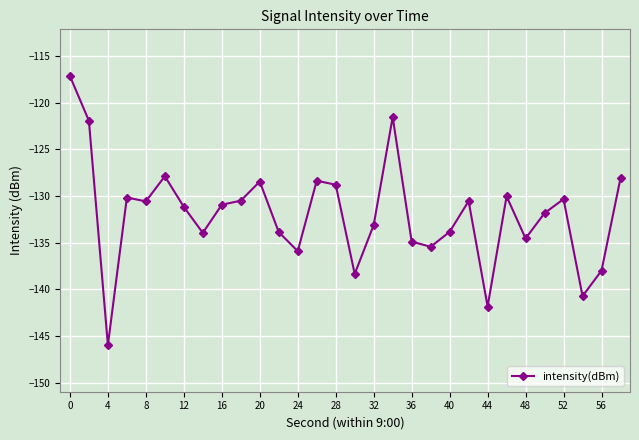

What is the value of the 20th point from the left?

-135.4